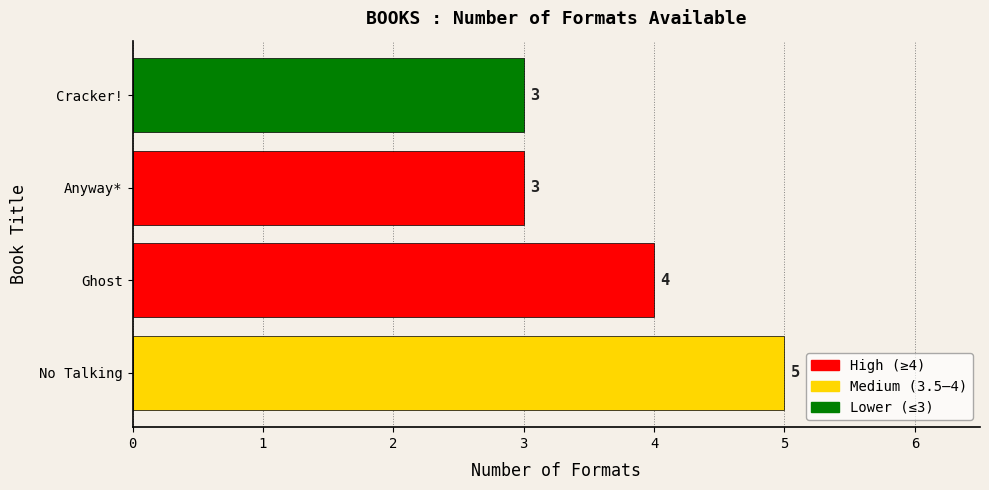

Which label corresponds to the largest value in the chart?

No Talking